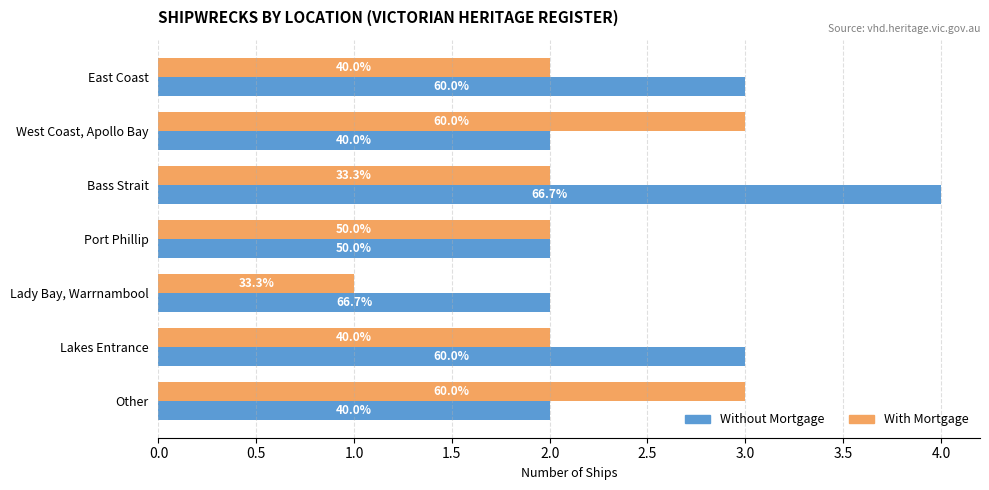

Rank the series by their maximum value, from highest to lowest.

Without Mortgage, With Mortgage